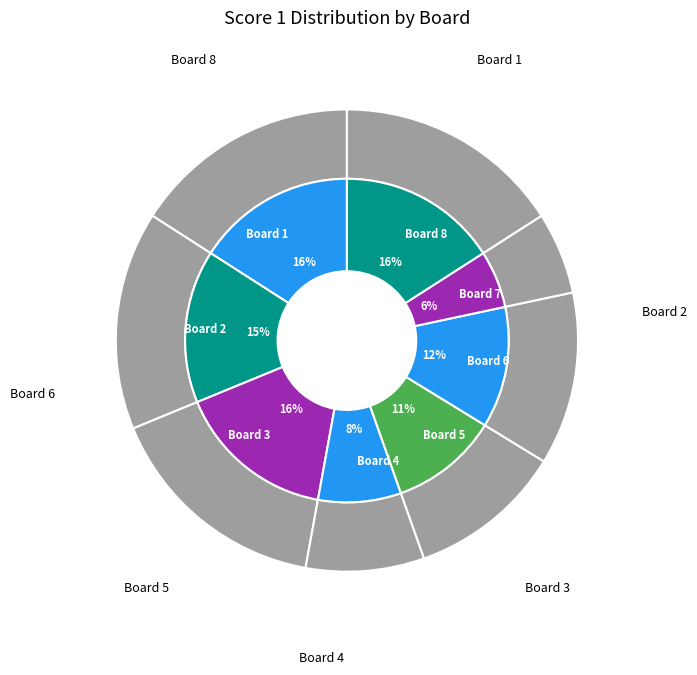

True or false: Board 7 accounts for 1% of the total.

False